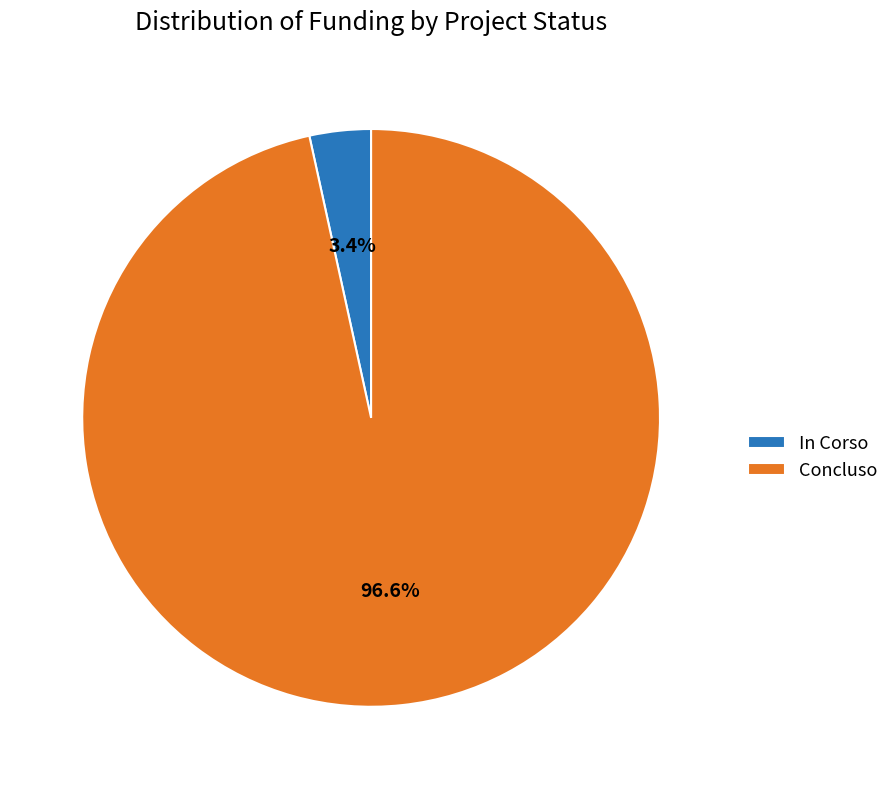

What is the largest slice in the pie chart?

Concluso